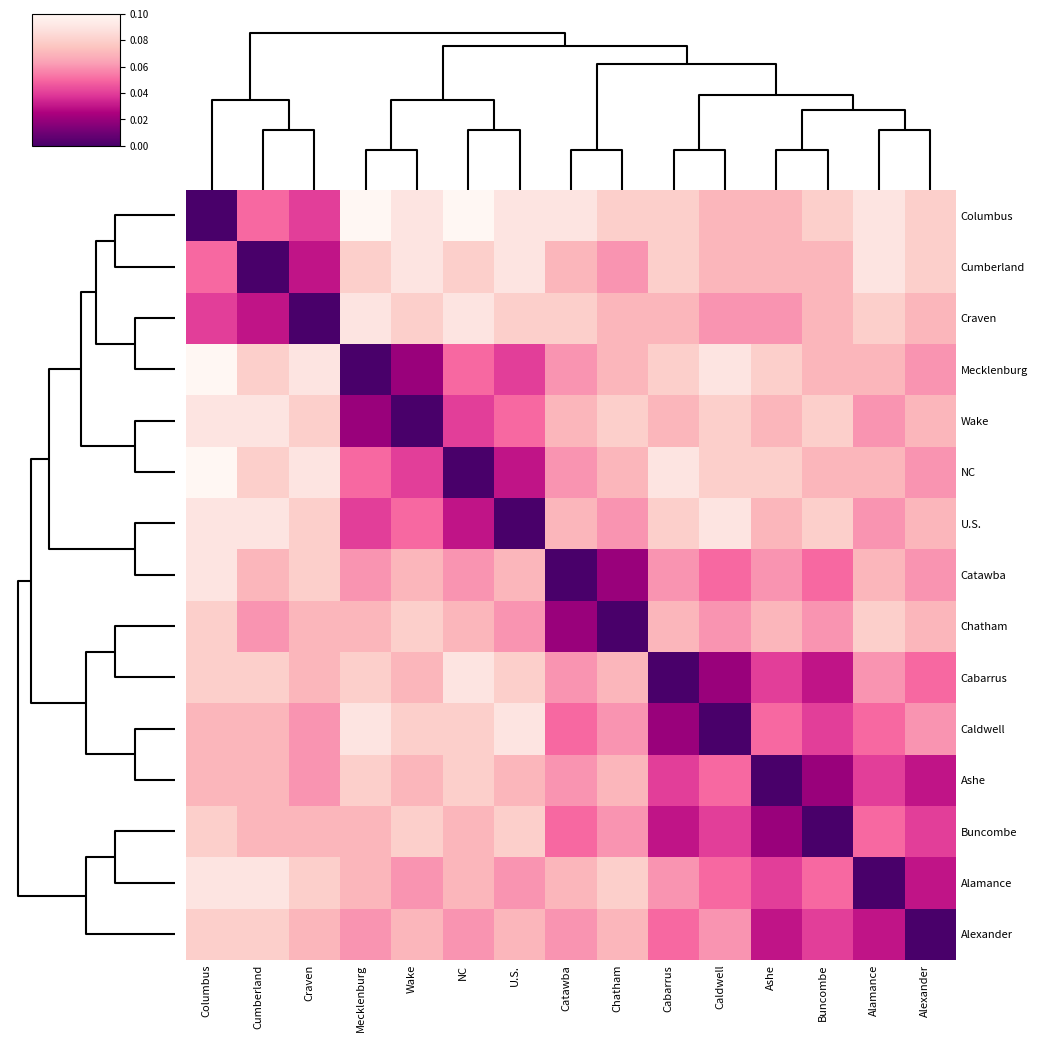

Reading left to right, transcribe all the data shown in this chart.

Columbus: Columbus=0.0	Cumberland=0.1	Craven=0.0	Mecklenburg=0.1	Wake=0.1	NC=0.1	U.S.=0.1	Catawba=0.1	Chatham=0.1	Cabarrus=0.1	Caldwell=0.1	Ashe=0.1	Buncombe=0.1	Alamance=0.1	Alexander=0.1
Cumberland: Columbus=0.1	Cumberland=0.0	Craven=0.0	Mecklenburg=0.1	Wake=0.1	NC=0.1	U.S.=0.1	Catawba=0.1	Chatham=0.1	Cabarrus=0.1	Caldwell=0.1	Ashe=0.1	Buncombe=0.1	Alamance=0.1	Alexander=0.1
Craven: Columbus=0.0	Cumberland=0.0	Craven=0.0	Mecklenburg=0.1	Wake=0.1	NC=0.1	U.S.=0.1	Catawba=0.1	Chatham=0.1	Cabarrus=0.1	Caldwell=0.1	Ashe=0.1	Buncombe=0.1	Alamance=0.1	Alexander=0.1
Mecklenburg: Columbus=0.1	Cumberland=0.1	Craven=0.1	Mecklenburg=0.0	Wake=0.0	NC=0.1	U.S.=0.0	Catawba=0.1	Chatham=0.1	Cabarrus=0.1	Caldwell=0.1	Ashe=0.1	Buncombe=0.1	Alamance=0.1	Alexander=0.1
Wake: Columbus=0.1	Cumberland=0.1	Craven=0.1	Mecklenburg=0.0	Wake=0.0	NC=0.0	U.S.=0.1	Catawba=0.1	Chatham=0.1	Cabarrus=0.1	Caldwell=0.1	Ashe=0.1	Buncombe=0.1	Alamance=0.1	Alexander=0.1
NC: Columbus=0.1	Cumberland=0.1	Craven=0.1	Mecklenburg=0.1	Wake=0.0	NC=0.0	U.S.=0.0	Catawba=0.1	Chatham=0.1	Cabarrus=0.1	Caldwell=0.1	Ashe=0.1	Buncombe=0.1	Alamance=0.1	Alexander=0.1
U.S.: Columbus=0.1	Cumberland=0.1	Craven=0.1	Mecklenburg=0.0	Wake=0.1	NC=0.0	U.S.=0.0	Catawba=0.1	Chatham=0.1	Cabarrus=0.1	Caldwell=0.1	Ashe=0.1	Buncombe=0.1	Alamance=0.1	Alexander=0.1
Catawba: Columbus=0.1	Cumberland=0.1	Craven=0.1	Mecklenburg=0.1	Wake=0.1	NC=0.1	U.S.=0.1	Catawba=0.0	Chatham=0.0	Cabarrus=0.1	Caldwell=0.1	Ashe=0.1	Buncombe=0.1	Alamance=0.1	Alexander=0.1
Chatham: Columbus=0.1	Cumberland=0.1	Craven=0.1	Mecklenburg=0.1	Wake=0.1	NC=0.1	U.S.=0.1	Catawba=0.0	Chatham=0.0	Cabarrus=0.1	Caldwell=0.1	Ashe=0.1	Buncombe=0.1	Alamance=0.1	Alexander=0.1
Cabarrus: Columbus=0.1	Cumberland=0.1	Craven=0.1	Mecklenburg=0.1	Wake=0.1	NC=0.1	U.S.=0.1	Catawba=0.1	Chatham=0.1	Cabarrus=0.0	Caldwell=0.0	Ashe=0.0	Buncombe=0.0	Alamance=0.1	Alexander=0.1
Caldwell: Columbus=0.1	Cumberland=0.1	Craven=0.1	Mecklenburg=0.1	Wake=0.1	NC=0.1	U.S.=0.1	Catawba=0.1	Chatham=0.1	Cabarrus=0.0	Caldwell=0.0	Ashe=0.1	Buncombe=0.0	Alamance=0.1	Alexander=0.1
Ashe: Columbus=0.1	Cumberland=0.1	Craven=0.1	Mecklenburg=0.1	Wake=0.1	NC=0.1	U.S.=0.1	Catawba=0.1	Chatham=0.1	Cabarrus=0.0	Caldwell=0.1	Ashe=0.0	Buncombe=0.0	Alamance=0.0	Alexander=0.0
Buncombe: Columbus=0.1	Cumberland=0.1	Craven=0.1	Mecklenburg=0.1	Wake=0.1	NC=0.1	U.S.=0.1	Catawba=0.1	Chatham=0.1	Cabarrus=0.0	Caldwell=0.0	Ashe=0.0	Buncombe=0.0	Alamance=0.1	Alexander=0.0
Alamance: Columbus=0.1	Cumberland=0.1	Craven=0.1	Mecklenburg=0.1	Wake=0.1	NC=0.1	U.S.=0.1	Catawba=0.1	Chatham=0.1	Cabarrus=0.1	Caldwell=0.1	Ashe=0.0	Buncombe=0.1	Alamance=0.0	Alexander=0.0
Alexander: Columbus=0.1	Cumberland=0.1	Craven=0.1	Mecklenburg=0.1	Wake=0.1	NC=0.1	U.S.=0.1	Catawba=0.1	Chatham=0.1	Cabarrus=0.1	Caldwell=0.1	Ashe=0.0	Buncombe=0.0	Alamance=0.0	Alexander=0.0